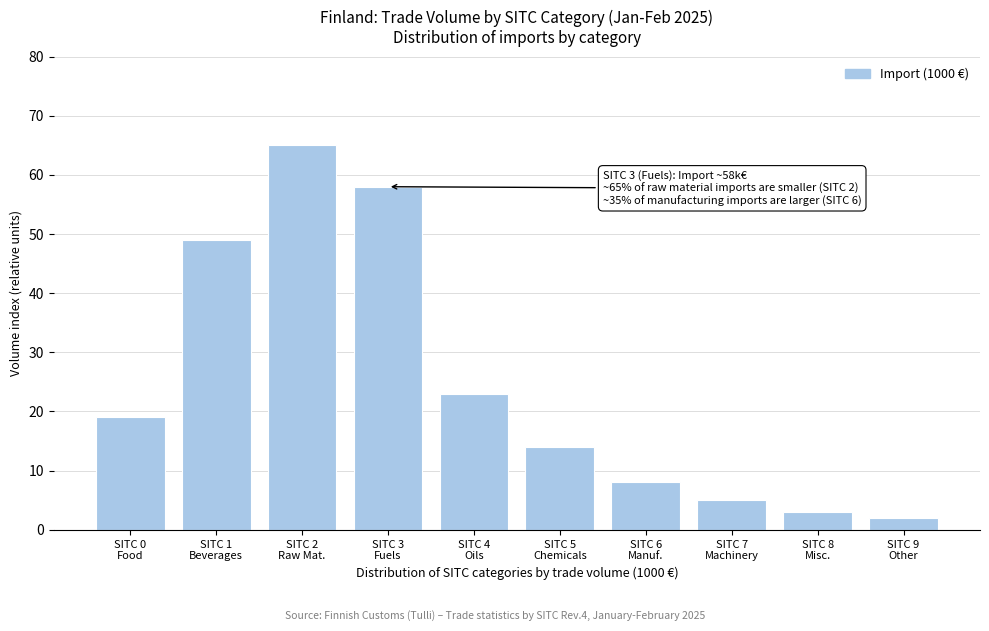

Reading left to right, extract all data points from this chart.

19	49	65	58	23	14	8	5	3	2